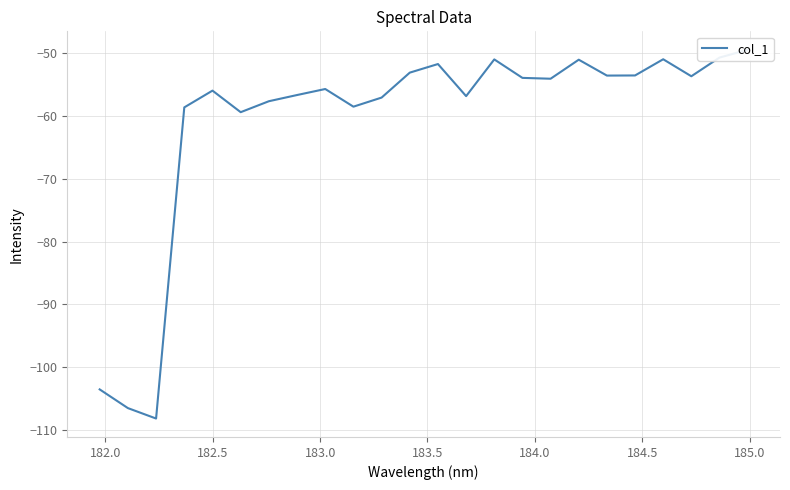

How many points are lower than both their immediate neighbors (excluding endpoints)?

7